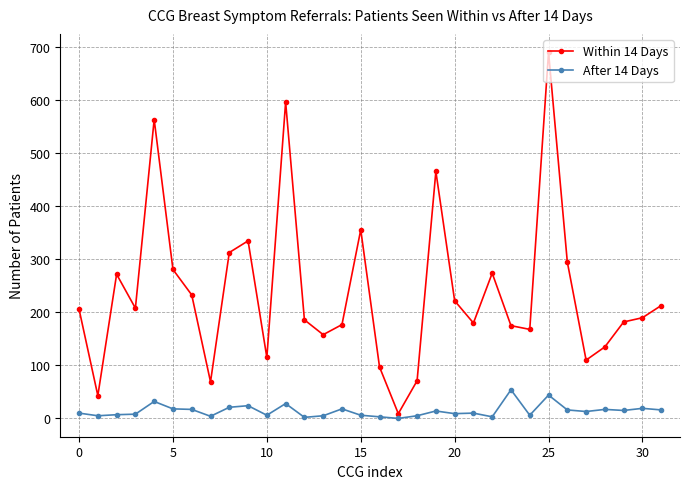

At how many categories does at least one series exceed 638?

1